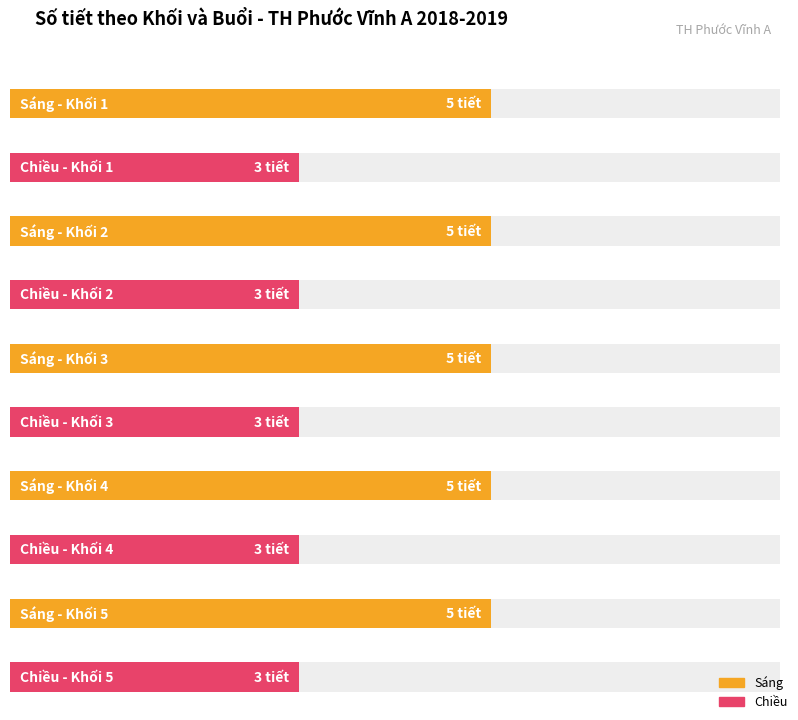

What is the value of the Chiều bar at the 5th from the left?

3